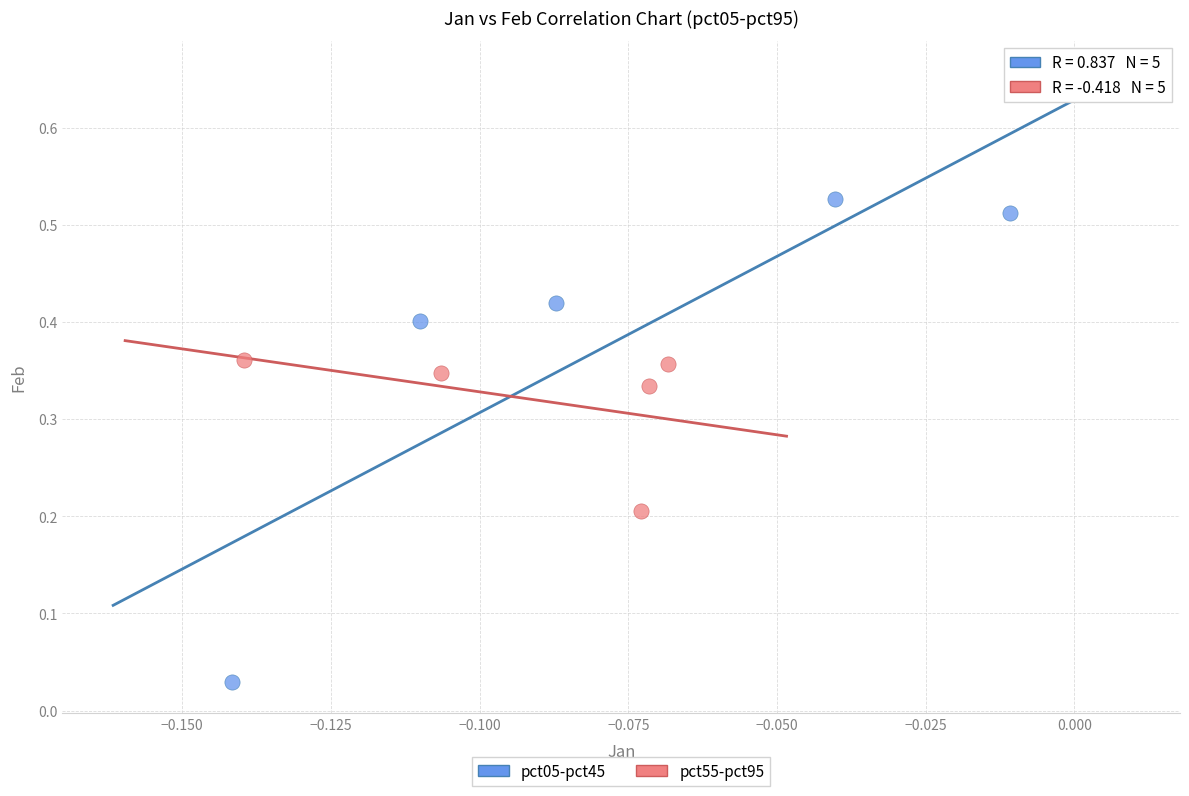

Which series contains the lowest Y value?

pct05-pct45